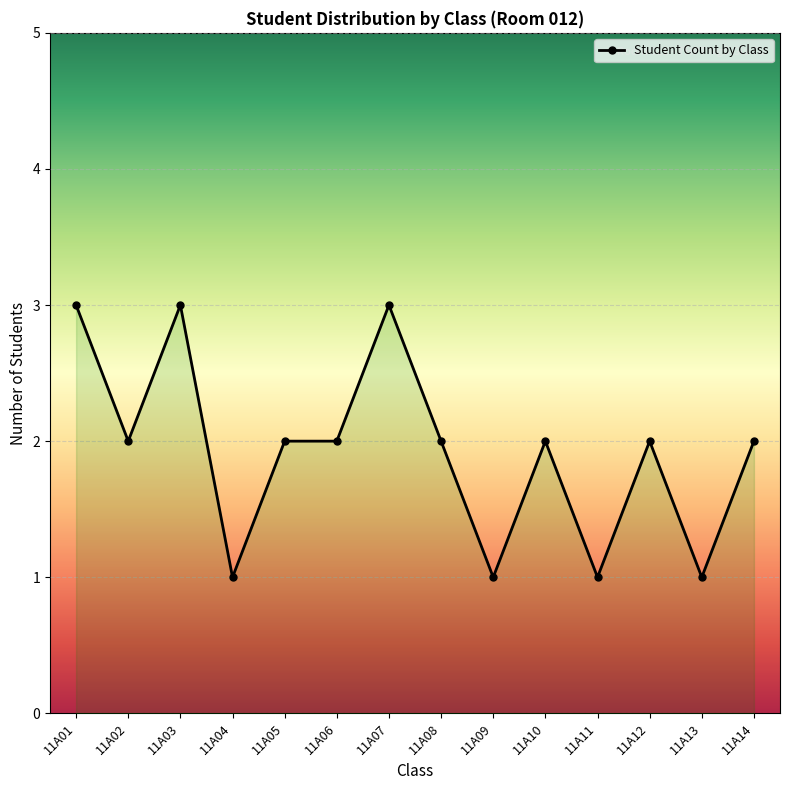

At which category does the data reach its first local peak?

11A03